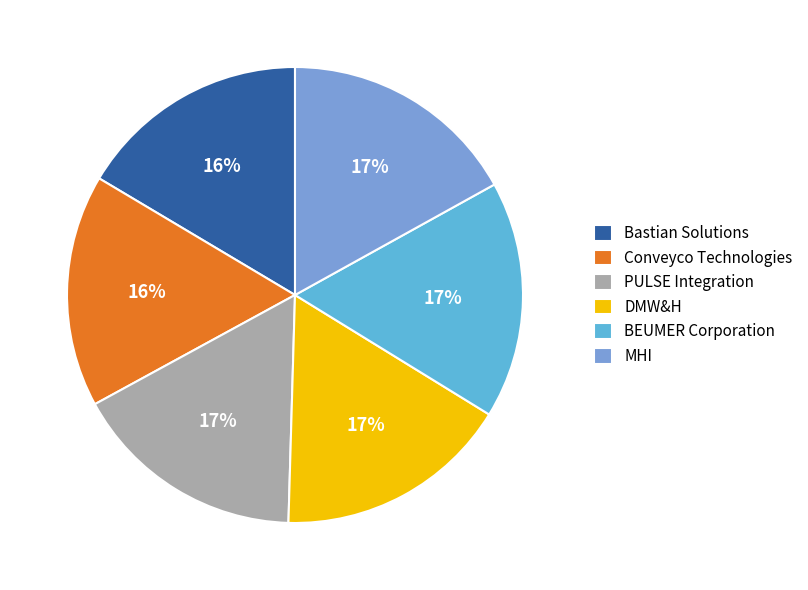

To the nearest percent, what portion does BEUMER Corporation represent?

17%